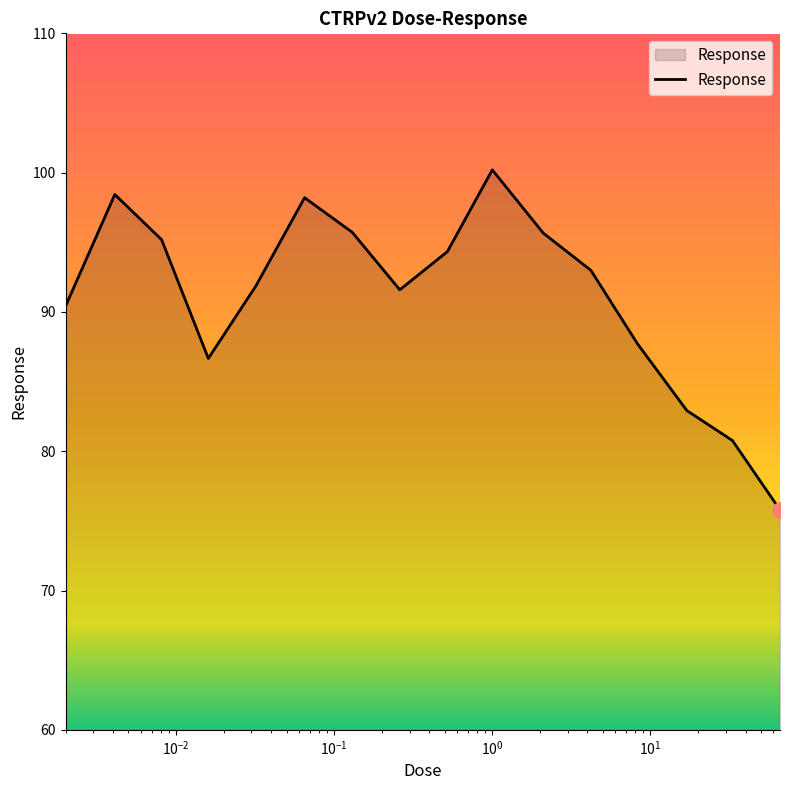

What is the smallest value displayed?

75.8